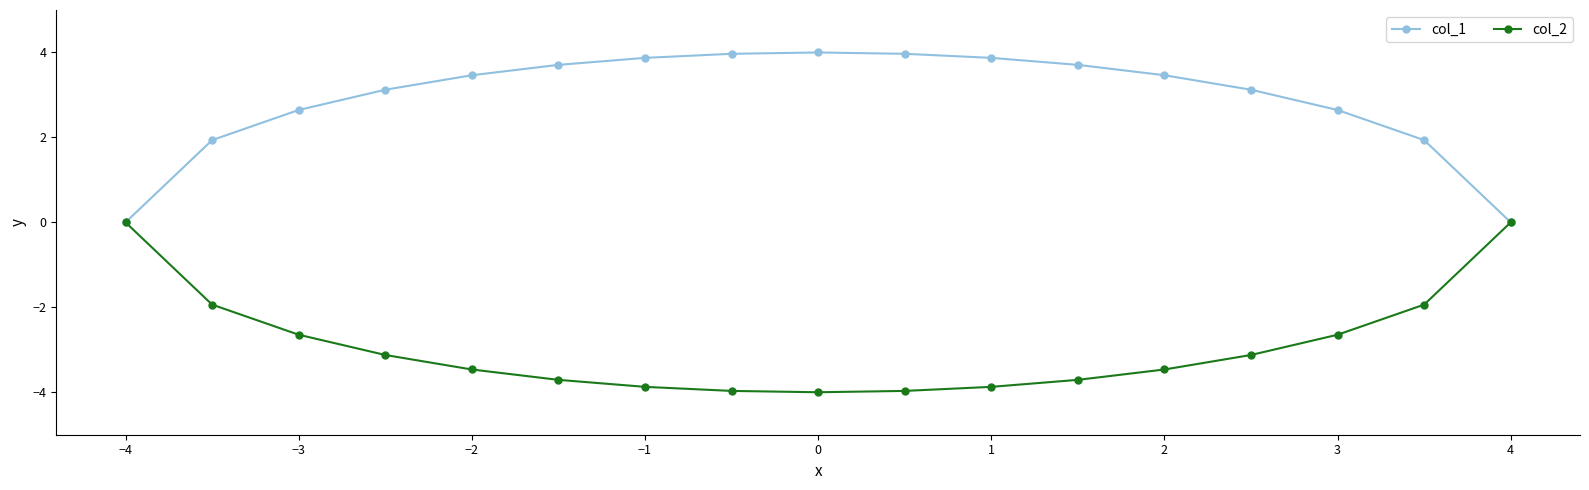

List the series in order of their overall mean, highest first.

col_1, col_2